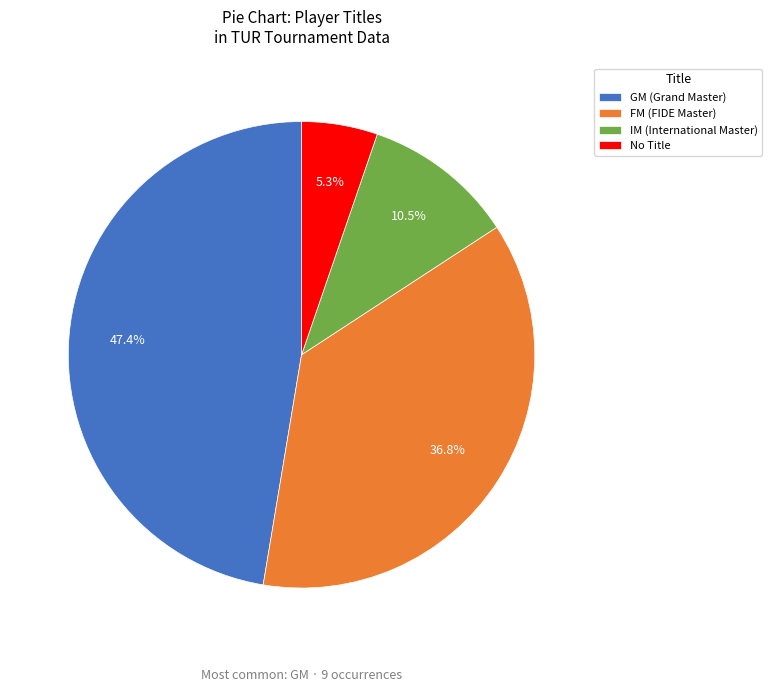

What is the smallest slice in the pie chart?

No Title